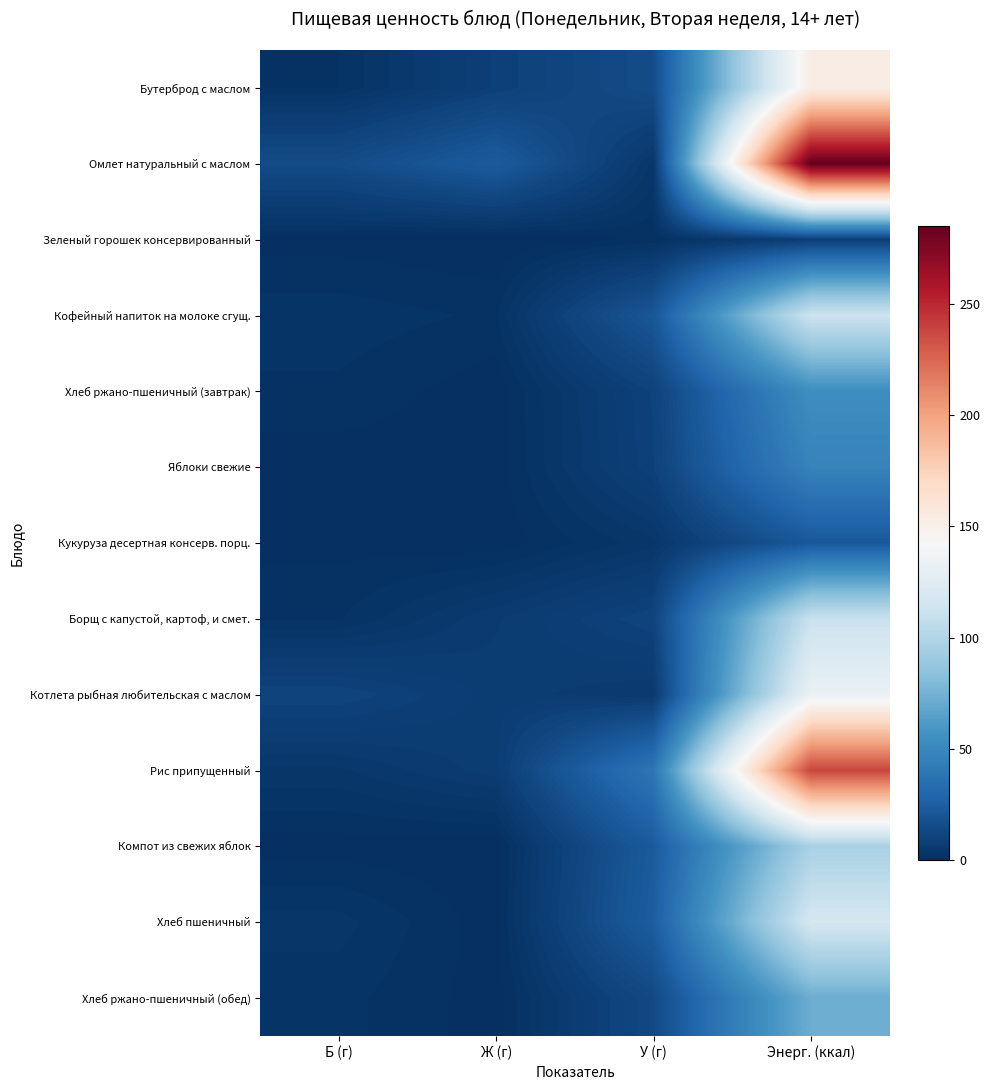

Rank the series by their maximum value, from lowest to highest.

Зеленый горошек консервированный, Кукуруза десертная консерв. порц., Яблоки свежие, Хлеб ржано-пшеничный (завтрак), Хлеб ржано-пшеничный (обед), Компот из свежих яблок, Борщ с капустой, картоф, и смет., Кофейный напиток на молоке сгущ., Хлеб пшеничный, Котлета рыбная любительская с маслом, Бутерброд с маслом, Рис припущенный, Омлет натуральный с маслом